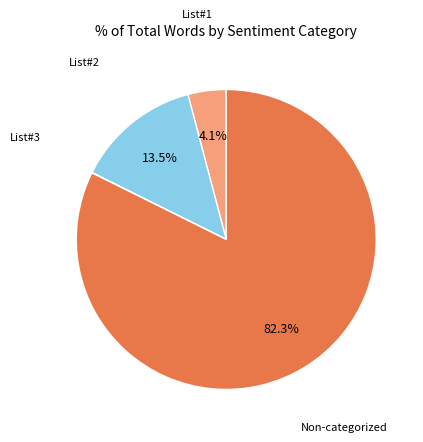

Is there any slice that represents more than half of the pie?

Yes